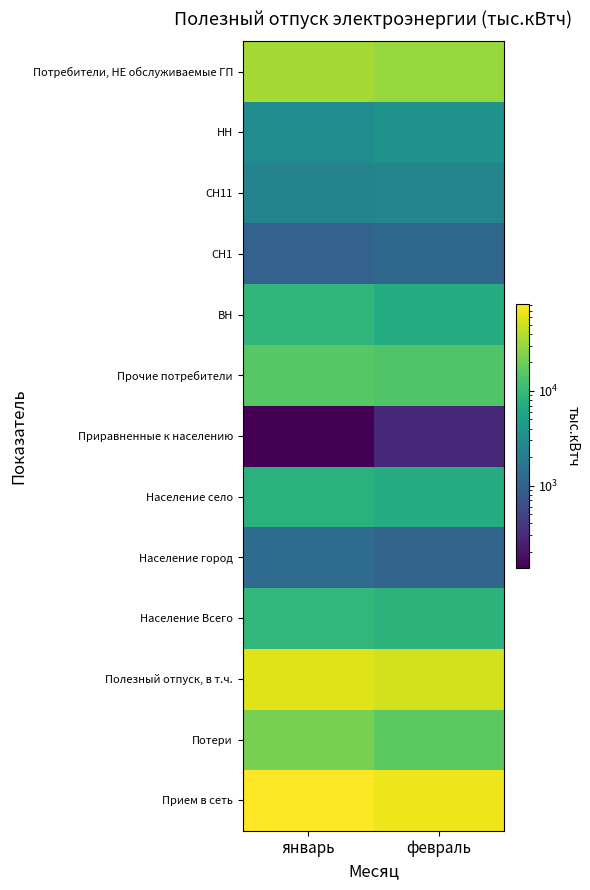

What is the spread (max minus min) of values at январь?

81520.6